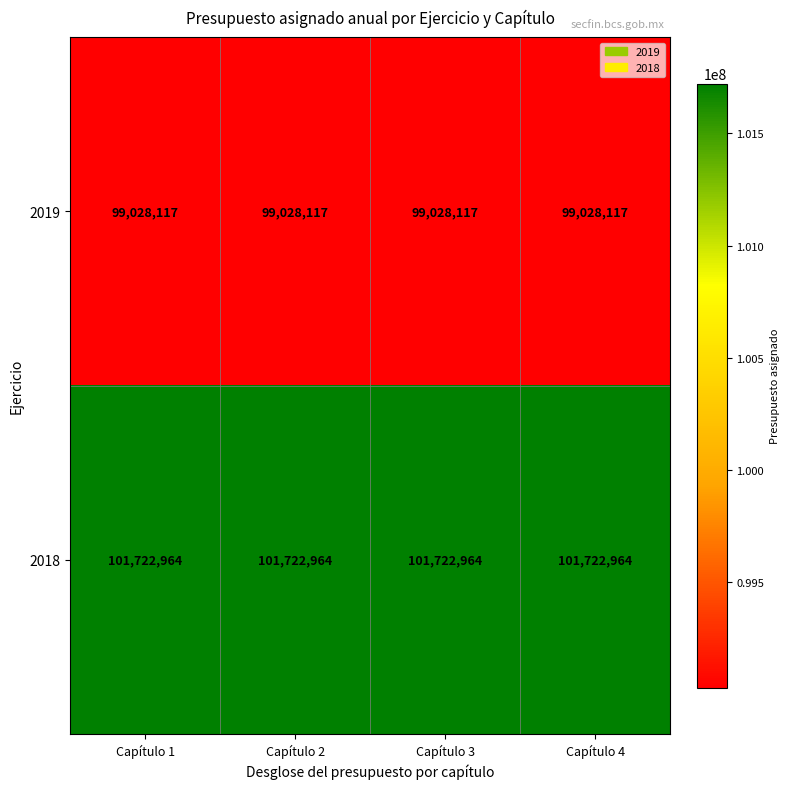

List the series in order of their overall mean, highest first.

2018, 2019